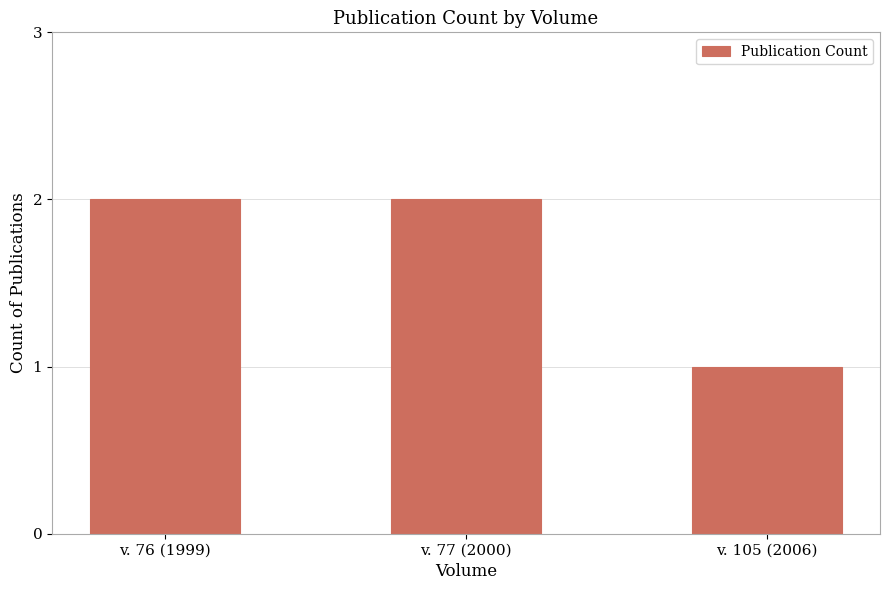

Between v. 105 (2006) and v. 76 (1999), which is larger?

v. 76 (1999)